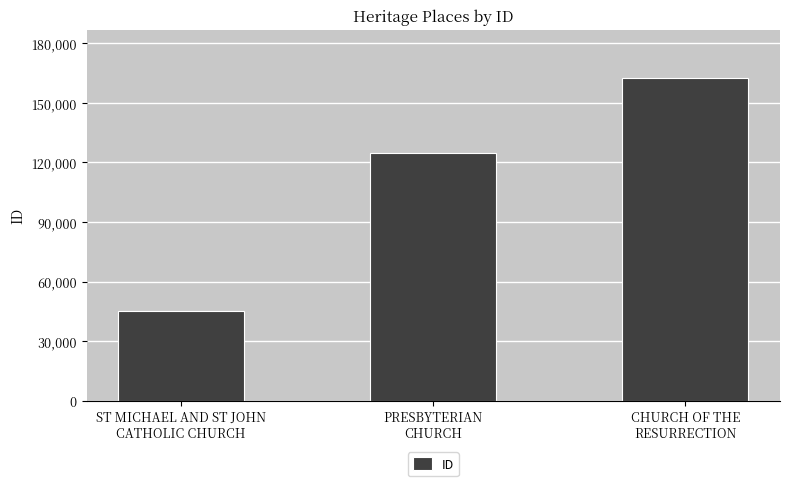

Count the number of categories in the chart.

3